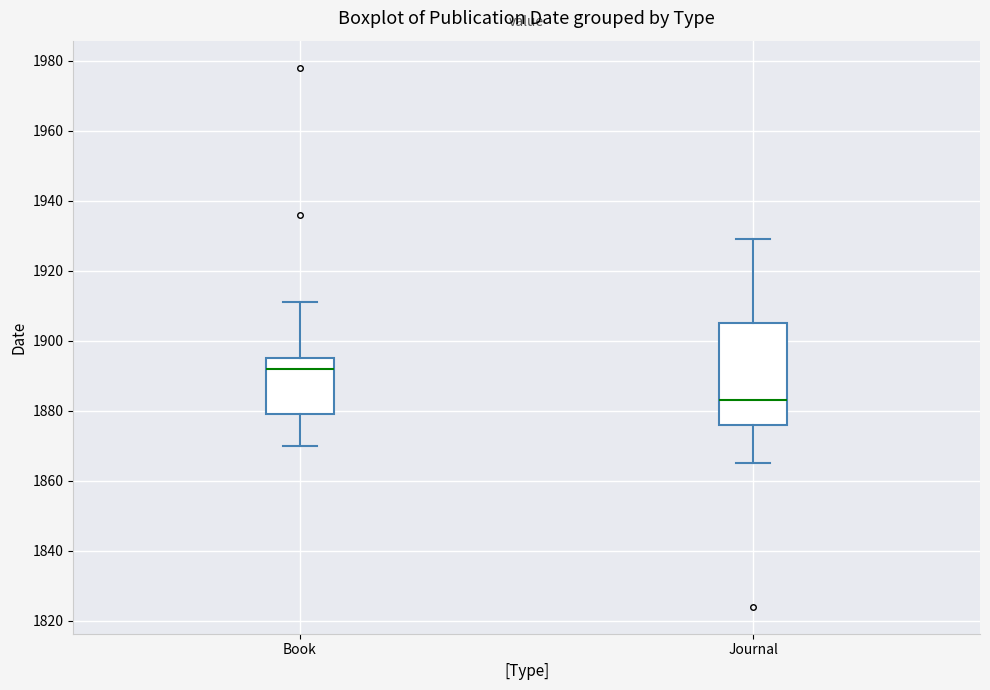

Which box has the lowest median line?

Journal